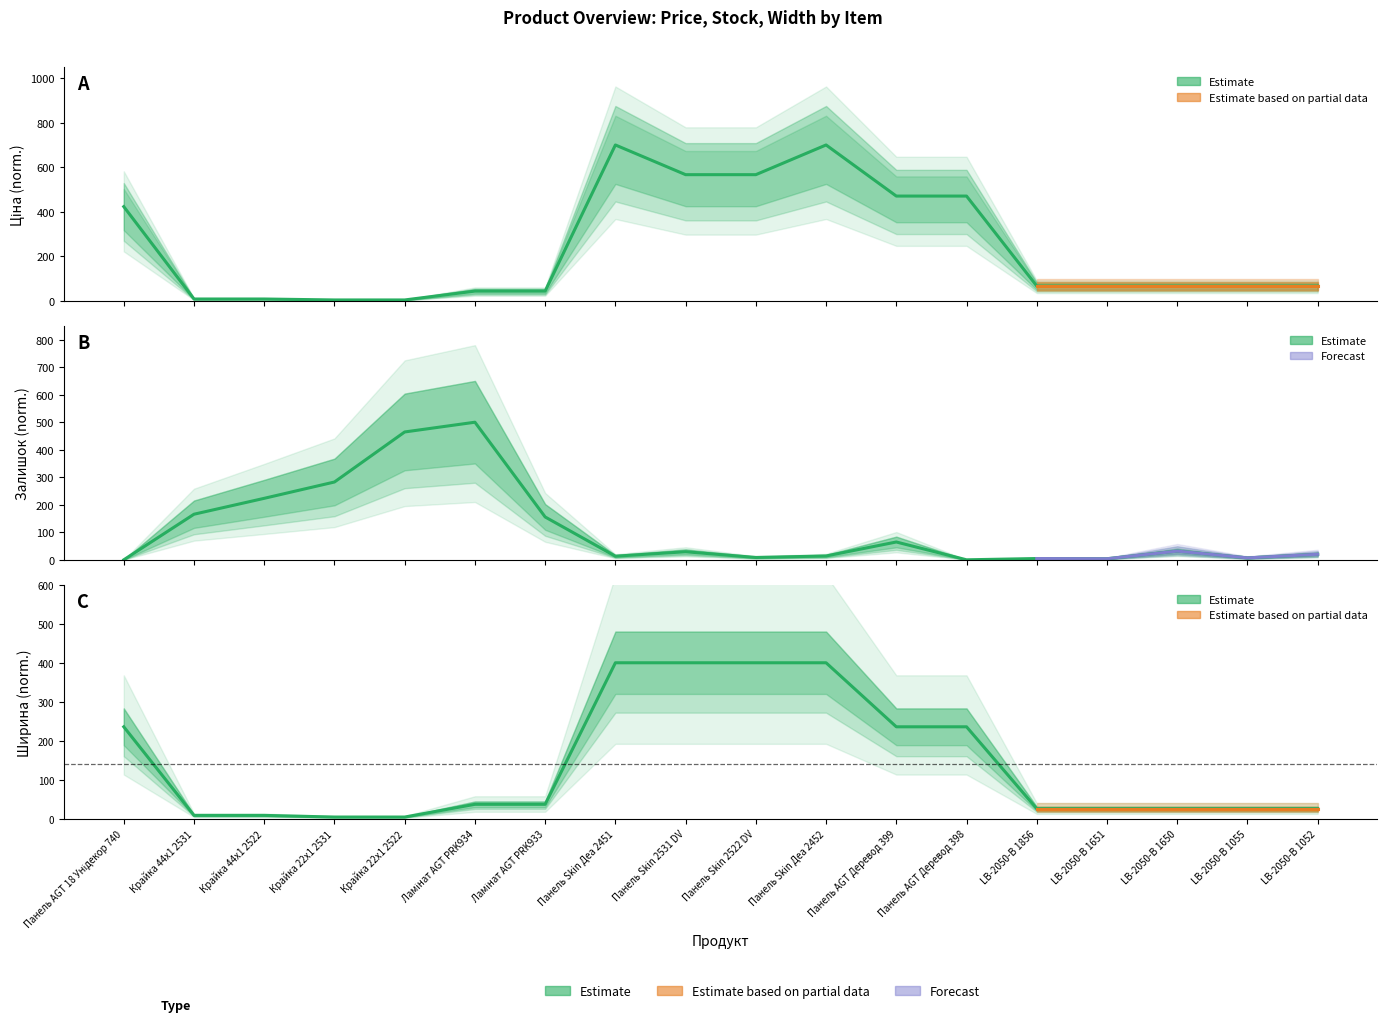

Is it true that Залишок equals 31.6 at LB-2050-В 1650?

True